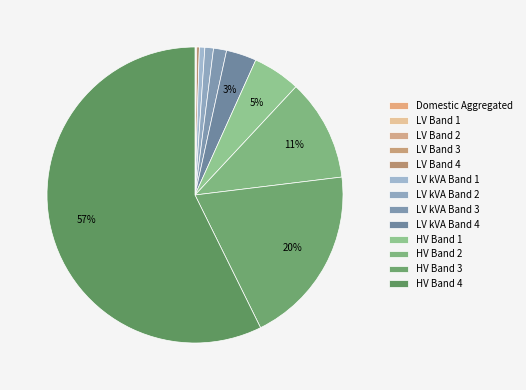

The LV Band 3 slice represents 0% of the pie. True or false?

True